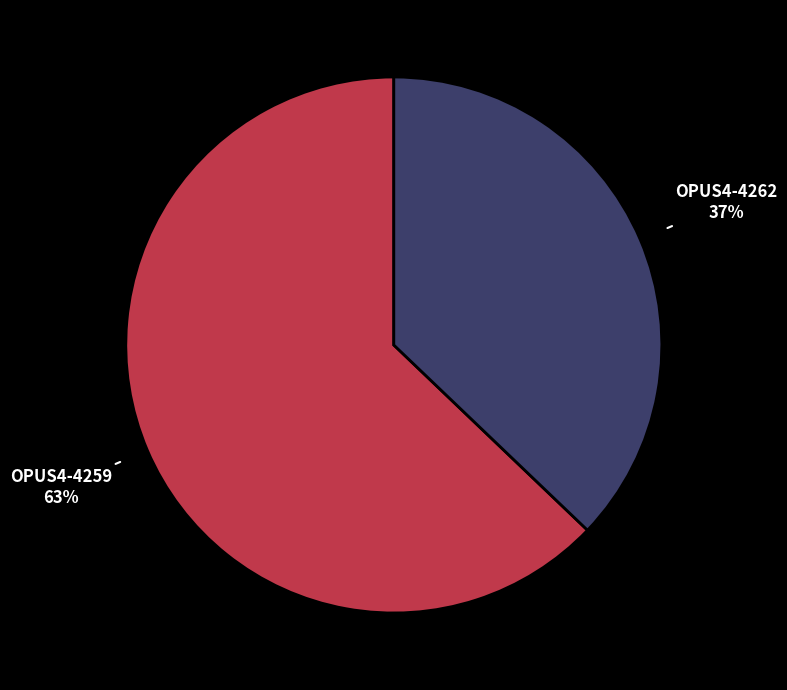

Is it true that OPUS4-4259 is 63% of the pie?

True